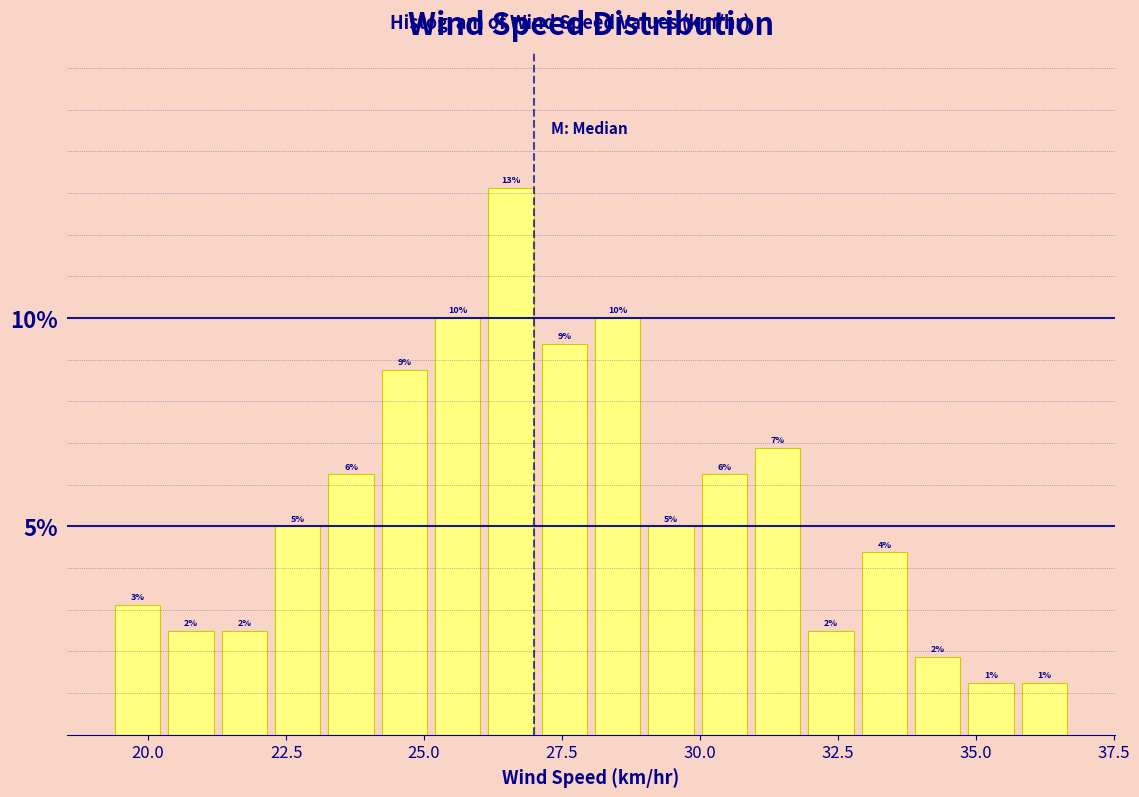

Around what value on the x-axis is the tallest bar? Give the approximate position of its centre, as read against the axis.

26.5